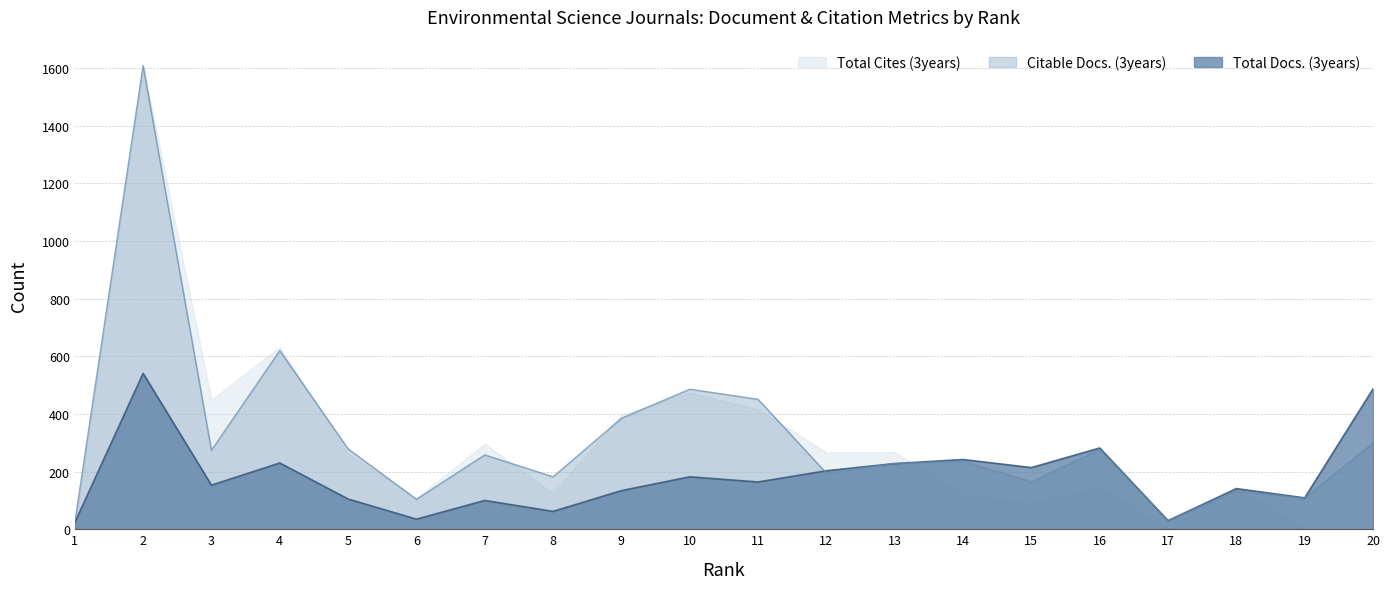

What is the value of the Total Docs. (3years) point at the 3rd from the left?

153